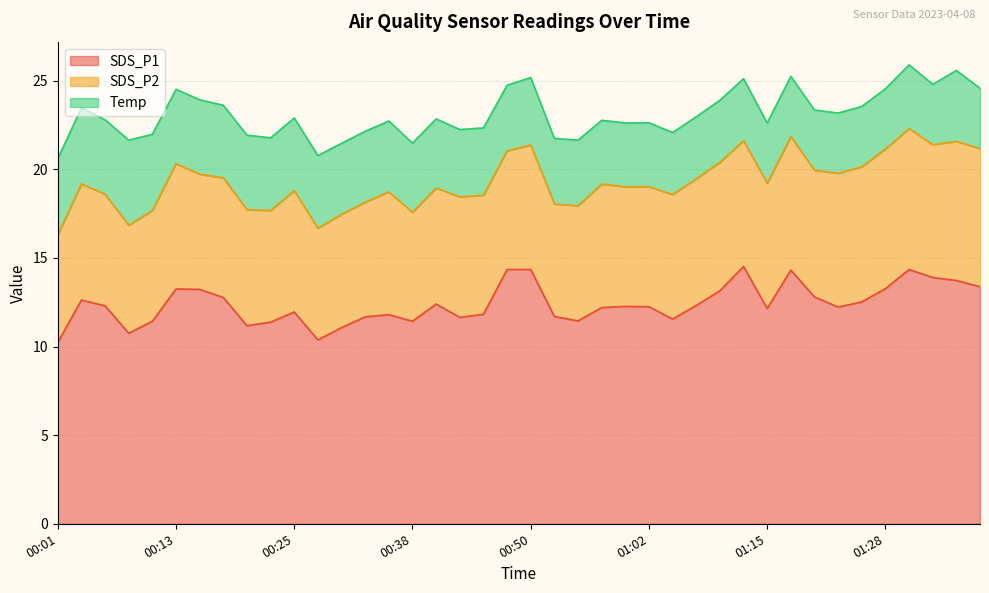

Is it true that SDS_P1 equals 12.8 at 01:20?

True